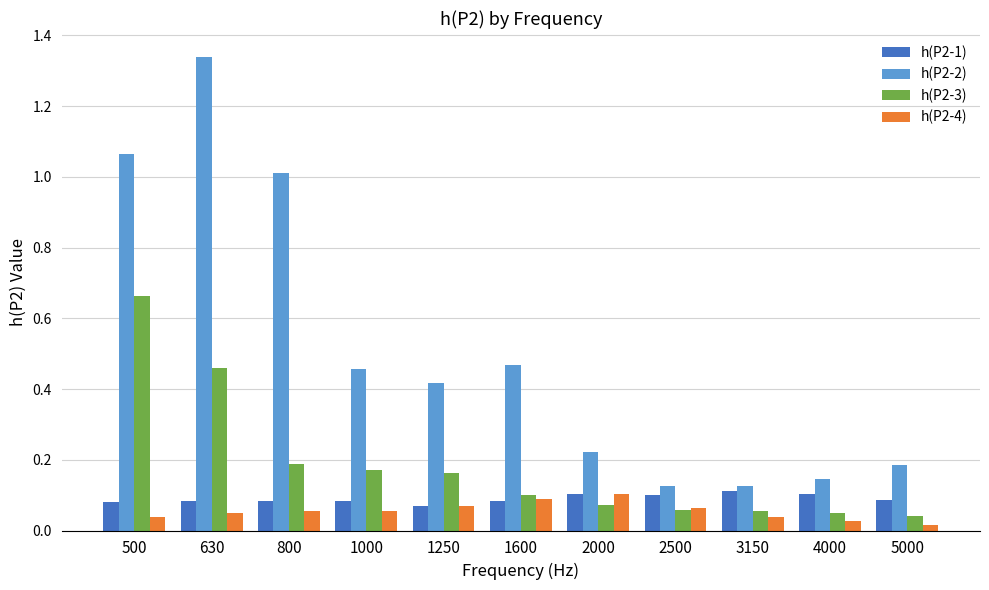

Between 1250 and 2500, which series saw the biggest shift?

h(P2-2)